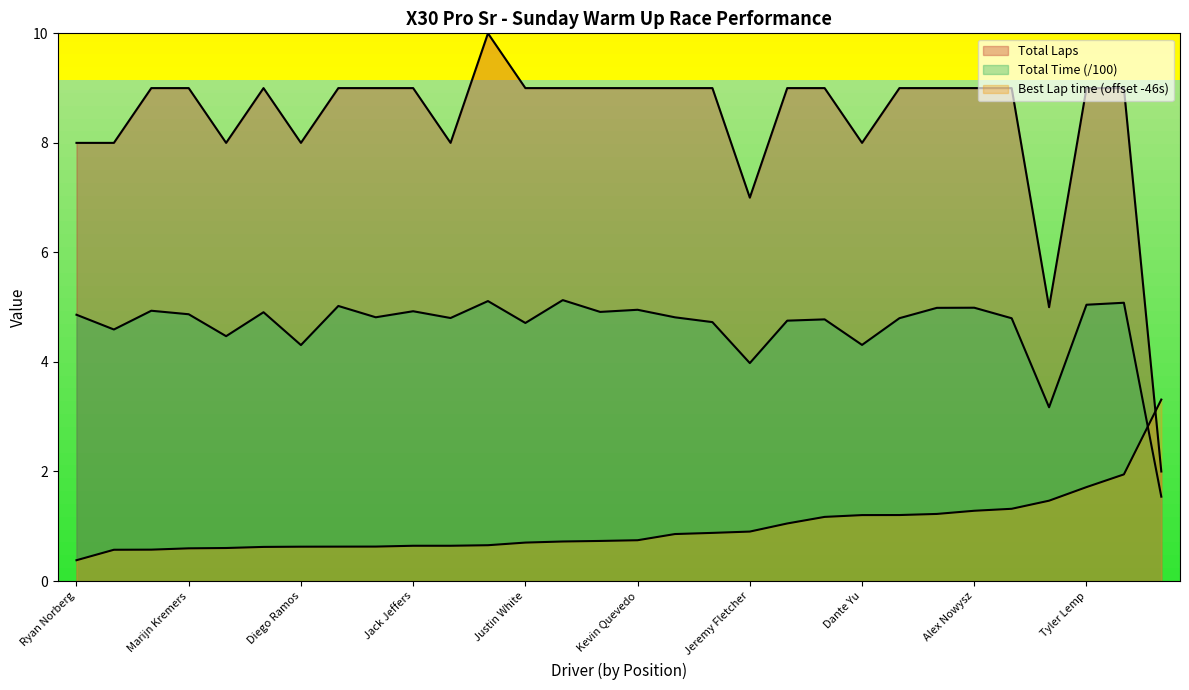

What is the sum of all Best Lap time values?

29.6